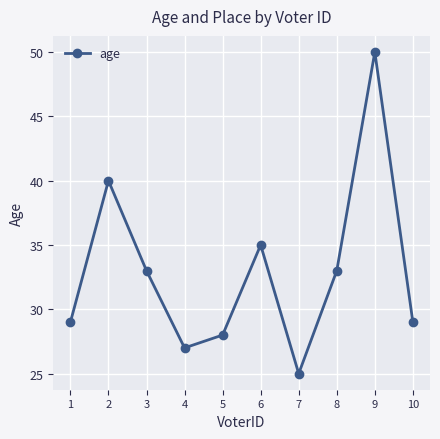

Which category has the highest value across all series?

9